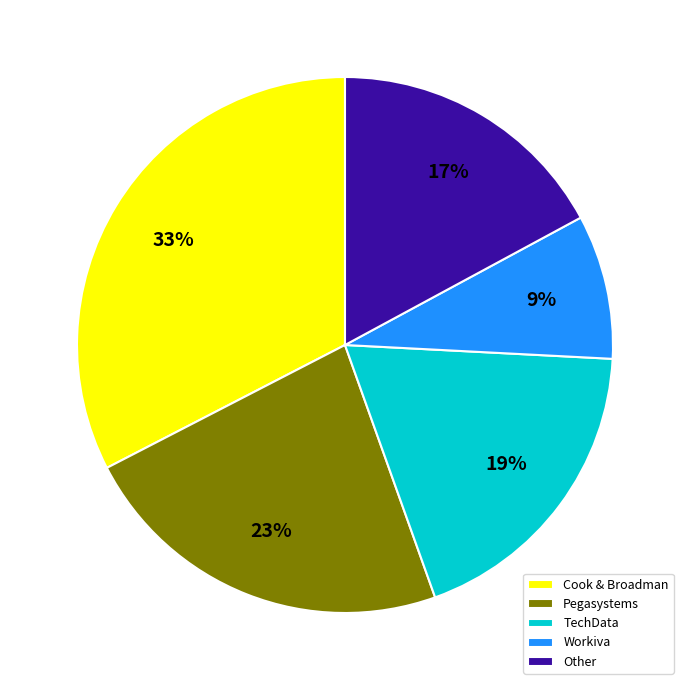

Rank the categories by value from lowest to highest.

Workiva, Other, TechData, Pegasystems, Cook & Broadman